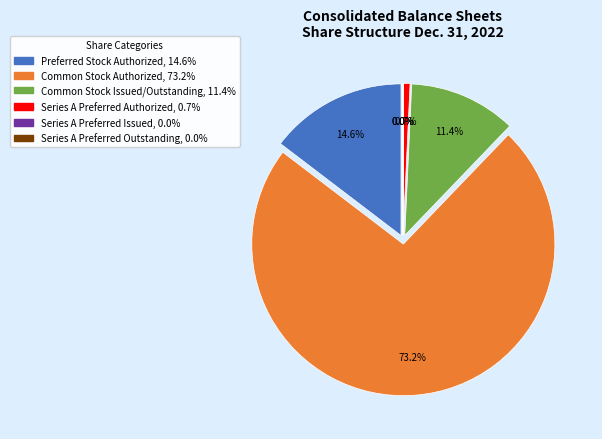

Combined, do Common Stock Authorized and Series A Preferred Outstanding account for over 50%?

Yes